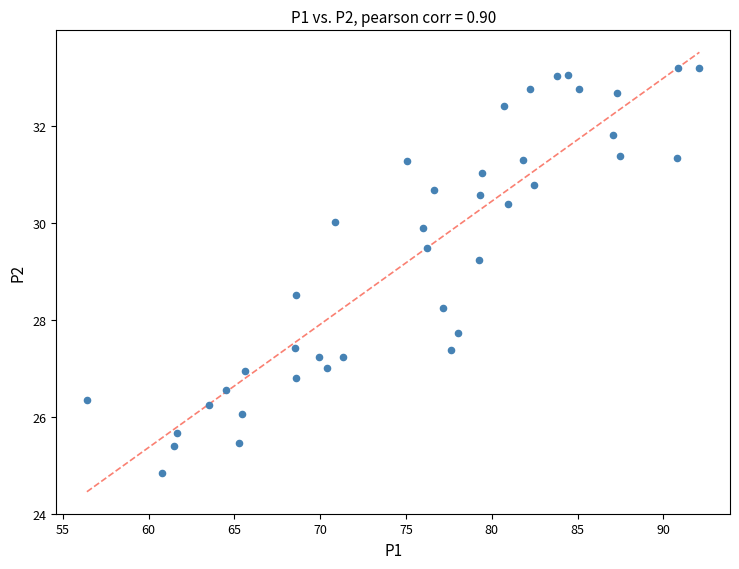

What Y value in the scatter plot is closest to 29?

29.2